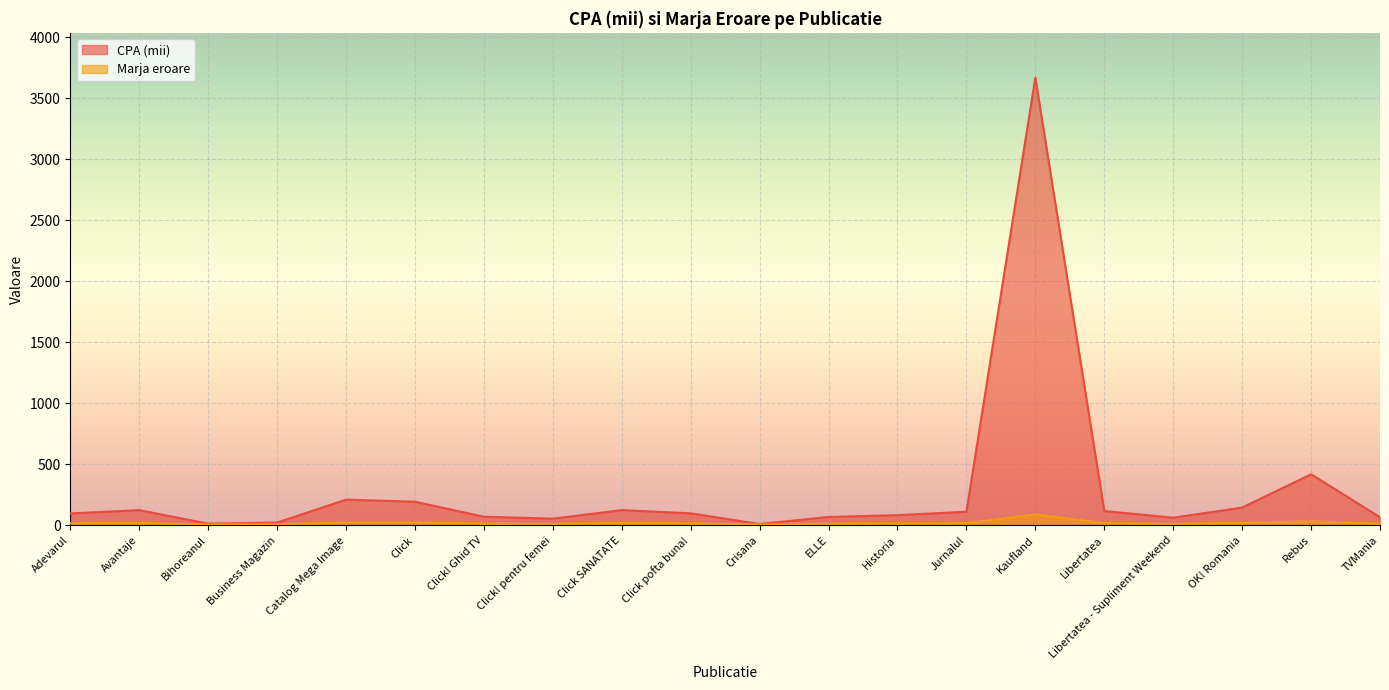

How many data points does each series have?

20